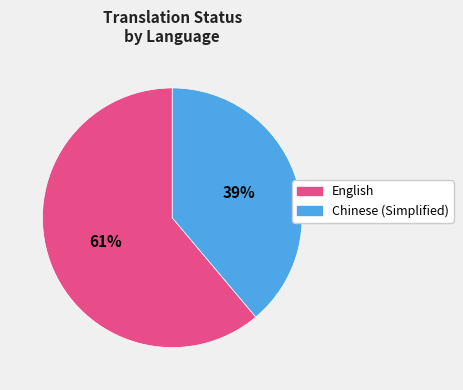

How many segments does this pie chart have?

2